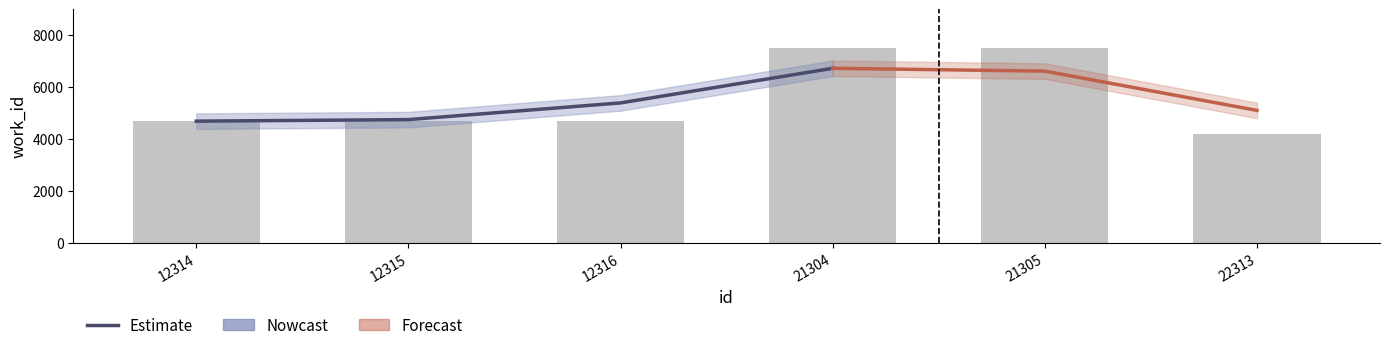

How many data points are above 5381?

2